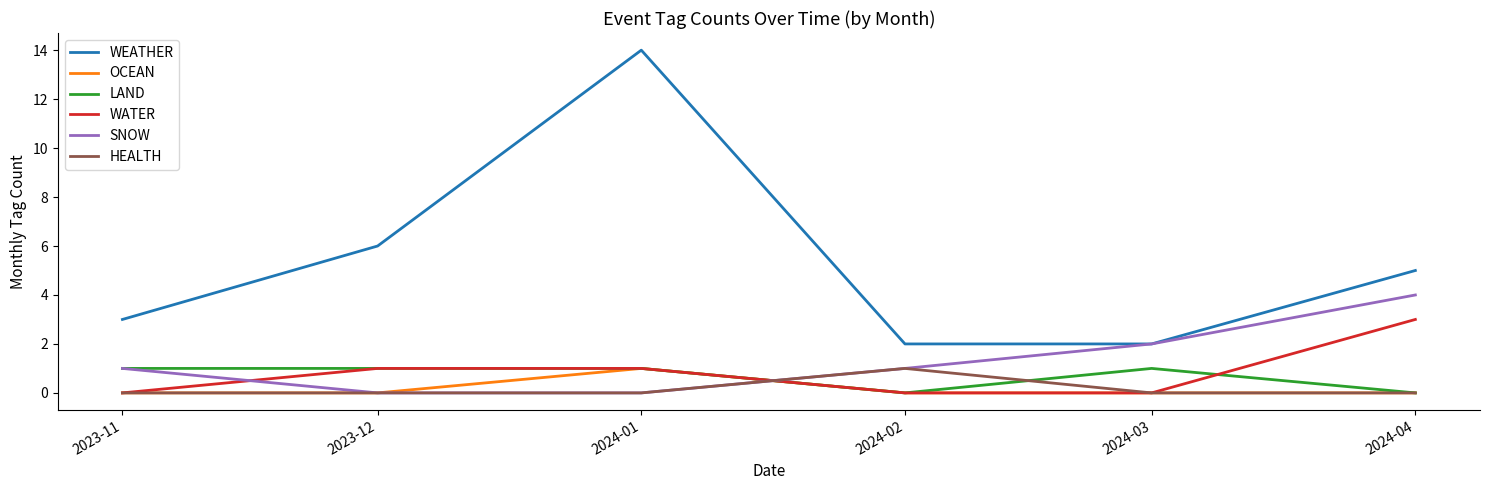

Which series has the largest range (max minus min)?

WEATHER